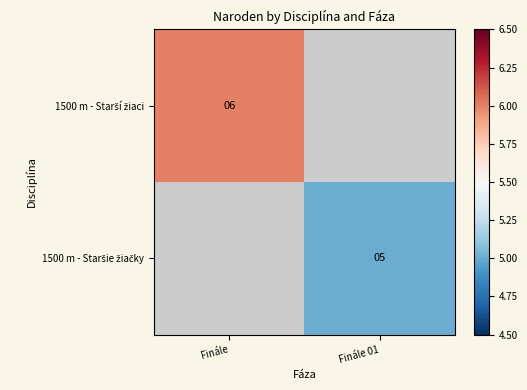

At which category does the chart reach its minimum across all series?

Finále 01